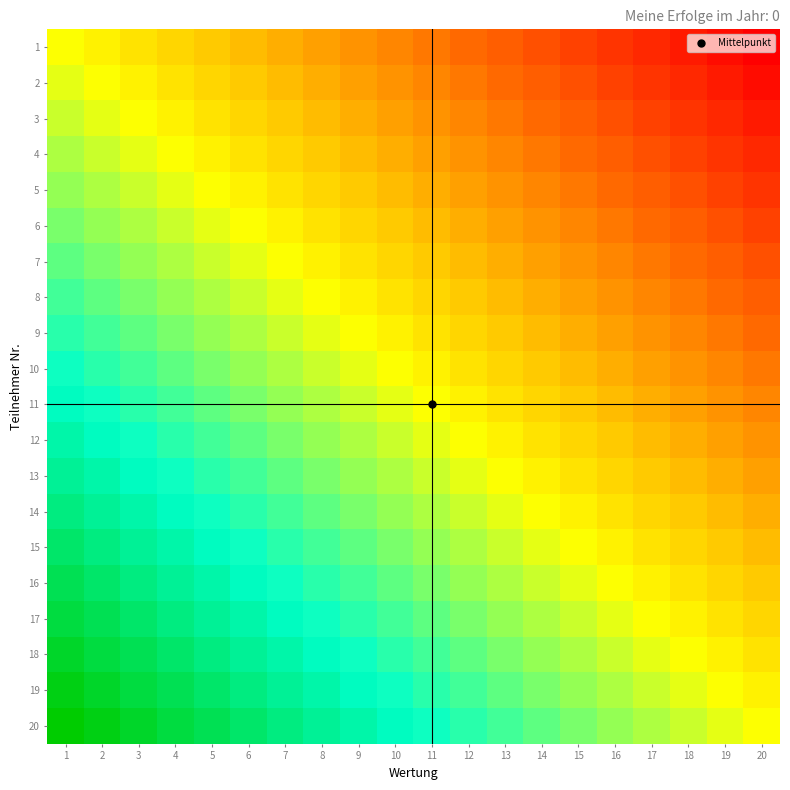

At which category is the sum across all series the highest?

1